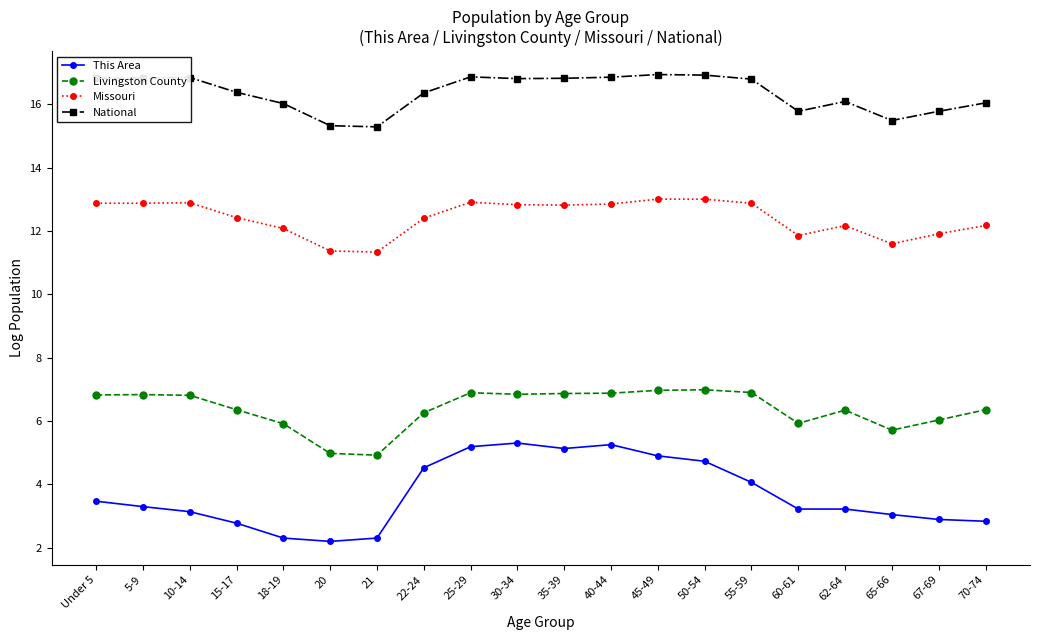

List the series in order of their overall mean, lowest first.

This Area, Livingston County, Missouri, National